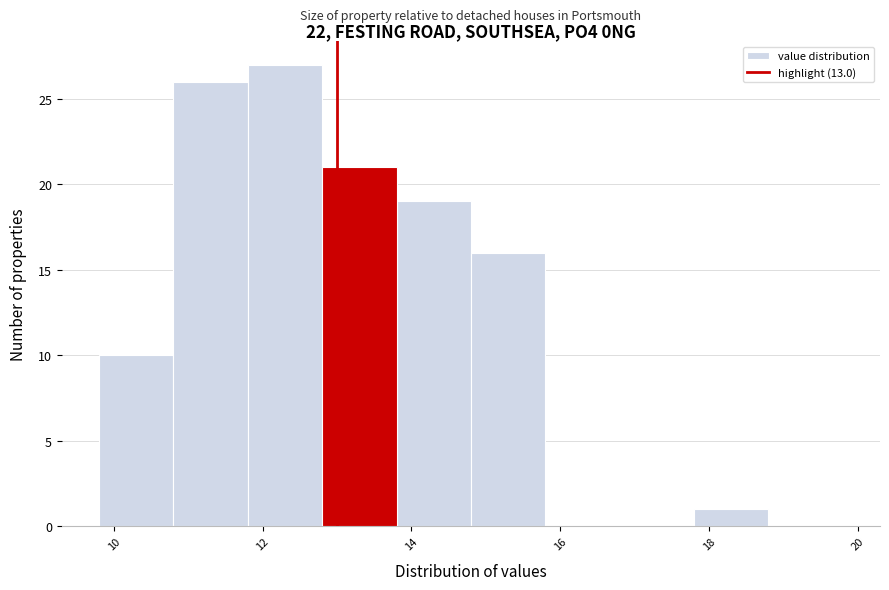

Reading left to right, list every bar in this chart as the range it spans on the x-axis followed by its height. The values are not printed on the chart, so give them approximately, as read against the axis.

9.8 to 10.8: 10
10.8 to 11.8: 26
11.8 to 12.8: 27
12.8 to 13.8: 21
13.8 to 14.8: 19
14.8 to 15.8: 16
15.8 to 16.8: 0
16.8 to 17.8: 0
17.8 to 18.8: 1
18.8 to 19.8: 0